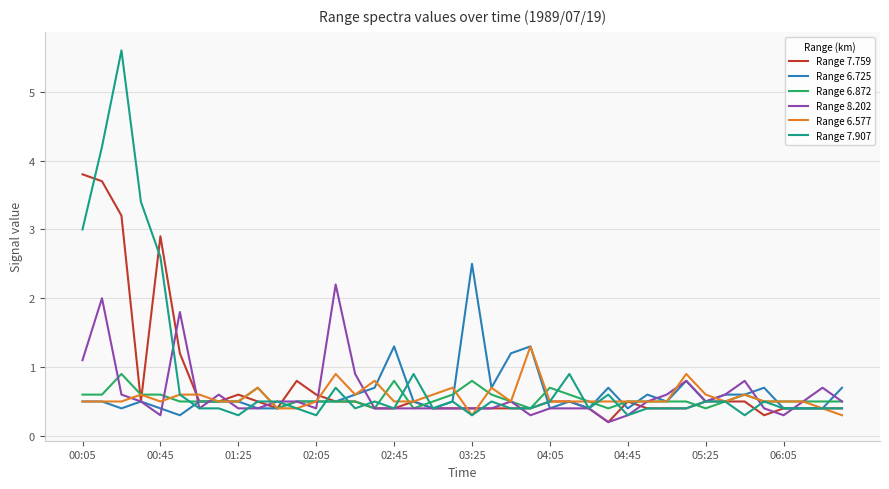

Rank the series by their maximum value, from lowest to highest.

Range 6.872, Range 6.577, Range 8.202, Range 6.725, Range 7.759, Range 7.907